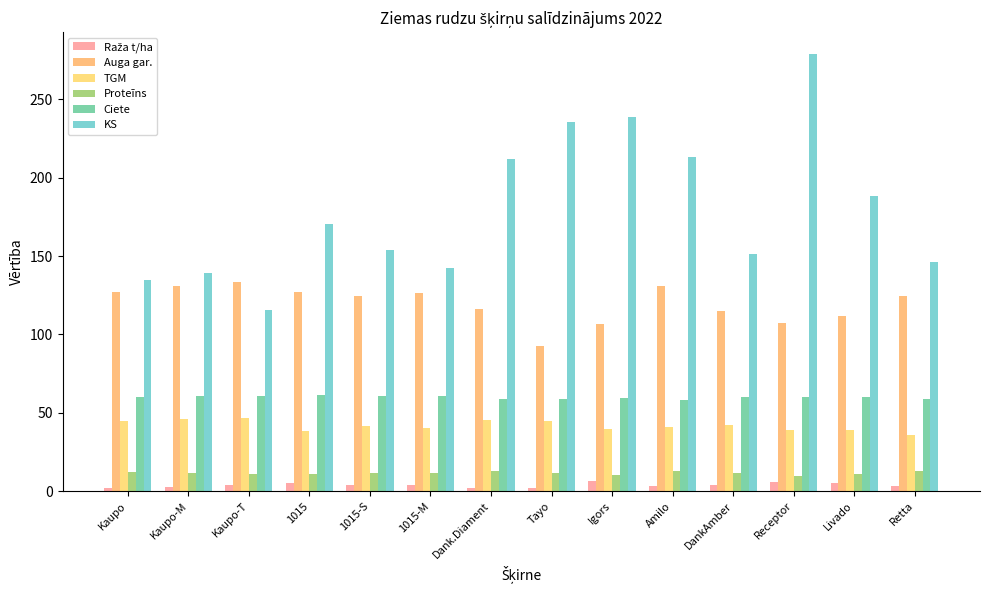

What value does the TGM series have at Dank.Diament?

45.5